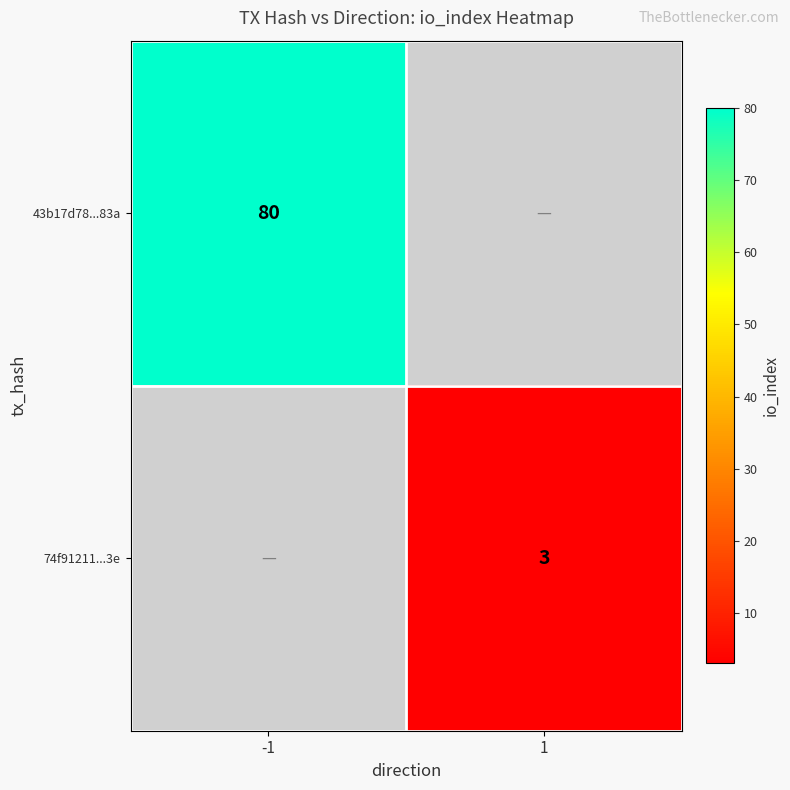

True or false: 74f91211...3e has a value of 3 at 1.

True